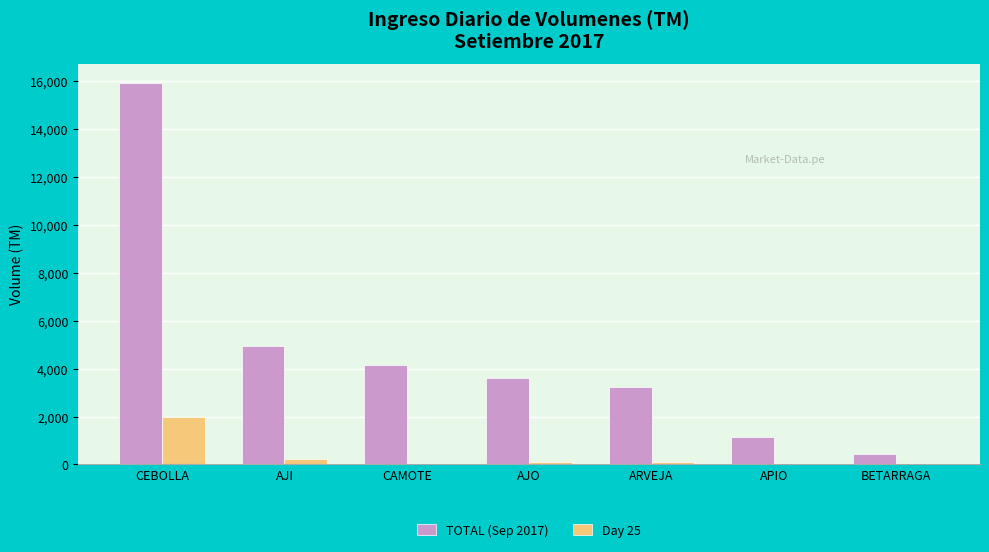

Where is Day 25 nearest to the value 989?

AJI